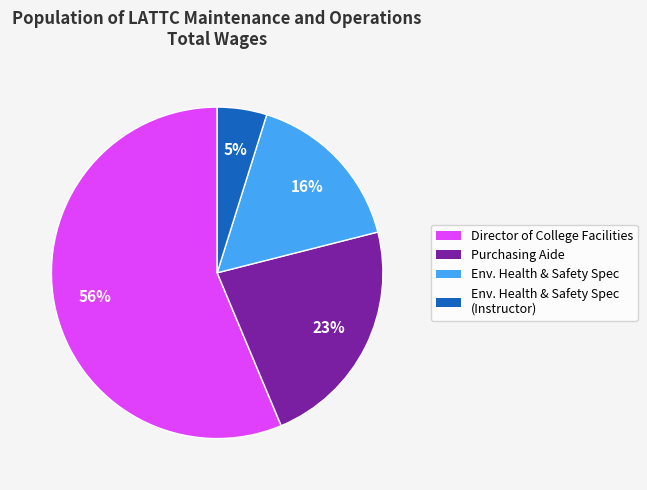

Does any single category account for the majority?

Yes